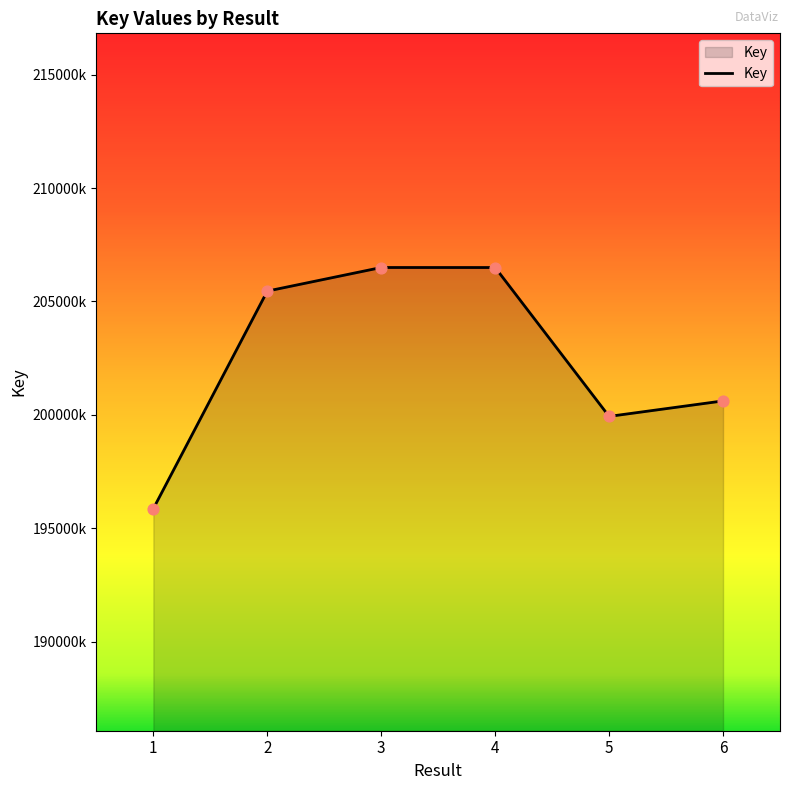

Does the chart have visible grid lines?

No